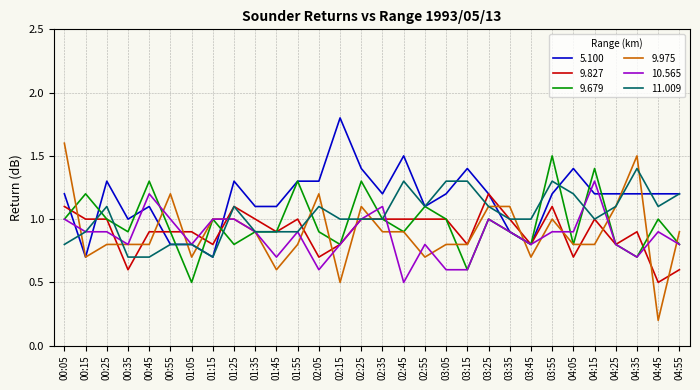

What is the difference between the highest and lowest values at 00:55?

0.4